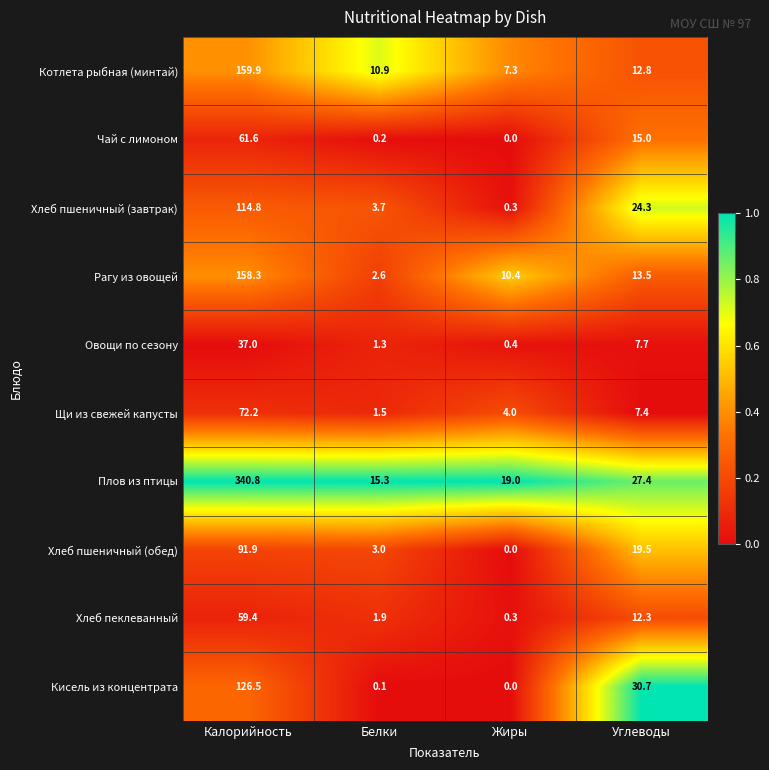

What is the average value of the Хлеб пеклеванный series?

18.5